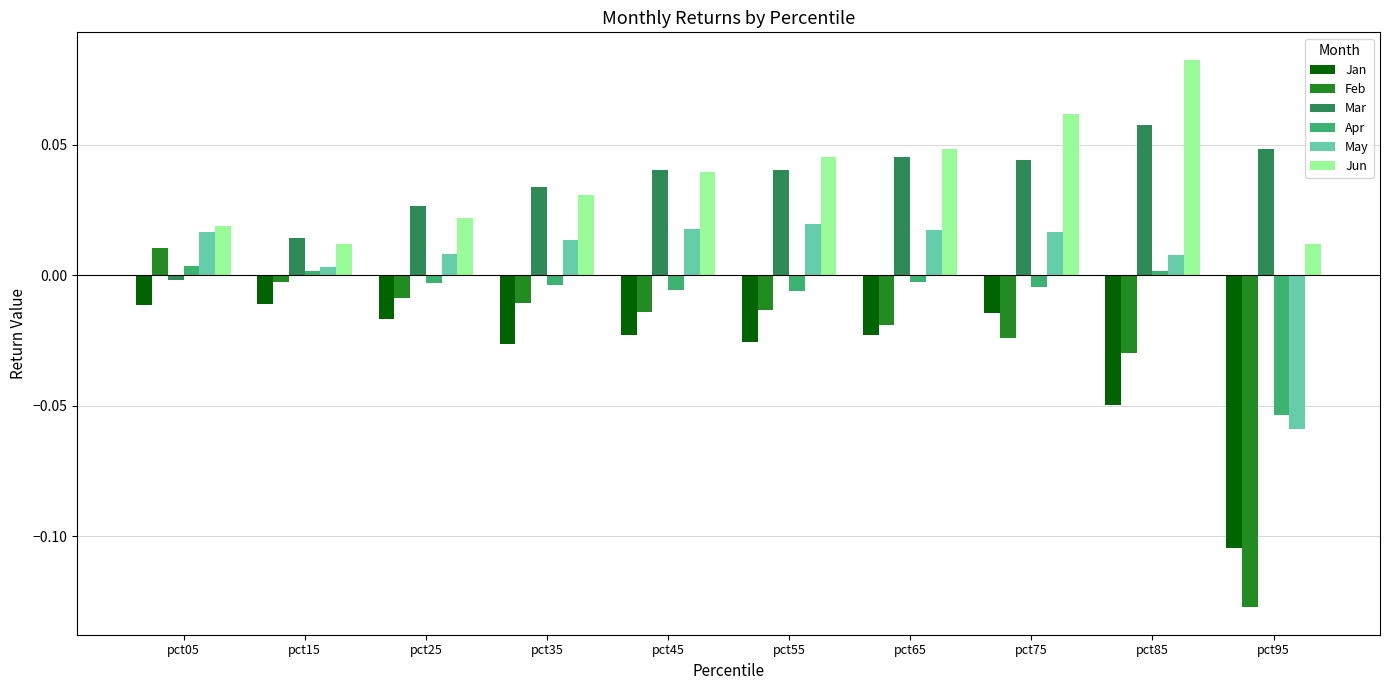

How many bars are there in each group?

6